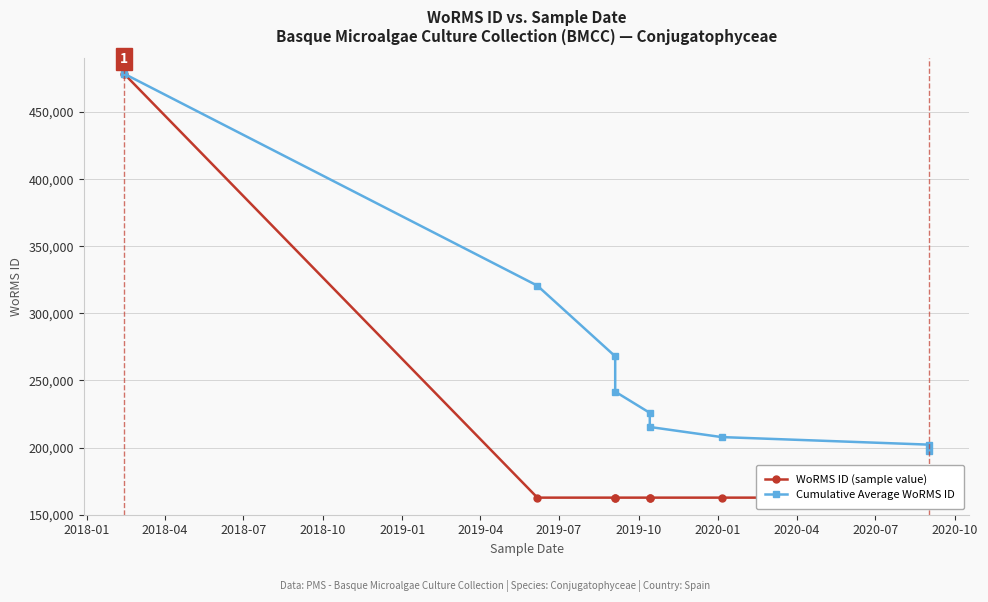

At which label does Cumulative Average WoRMS ID reach its peak?

2018-01